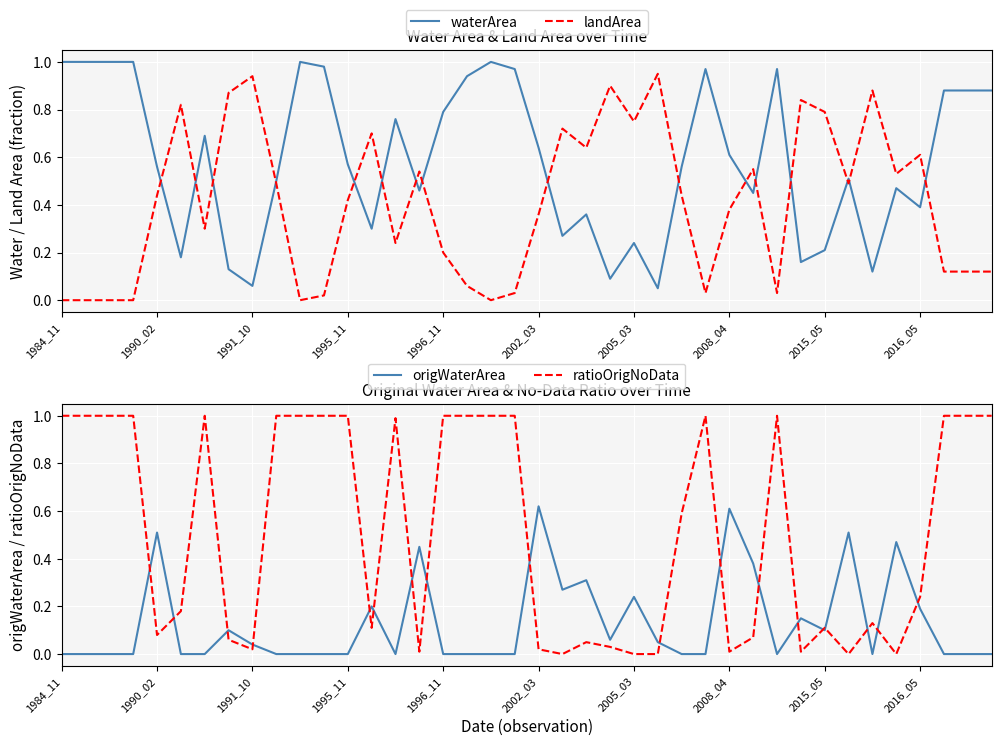

Does the chart display data point markers on the line(s)?

No